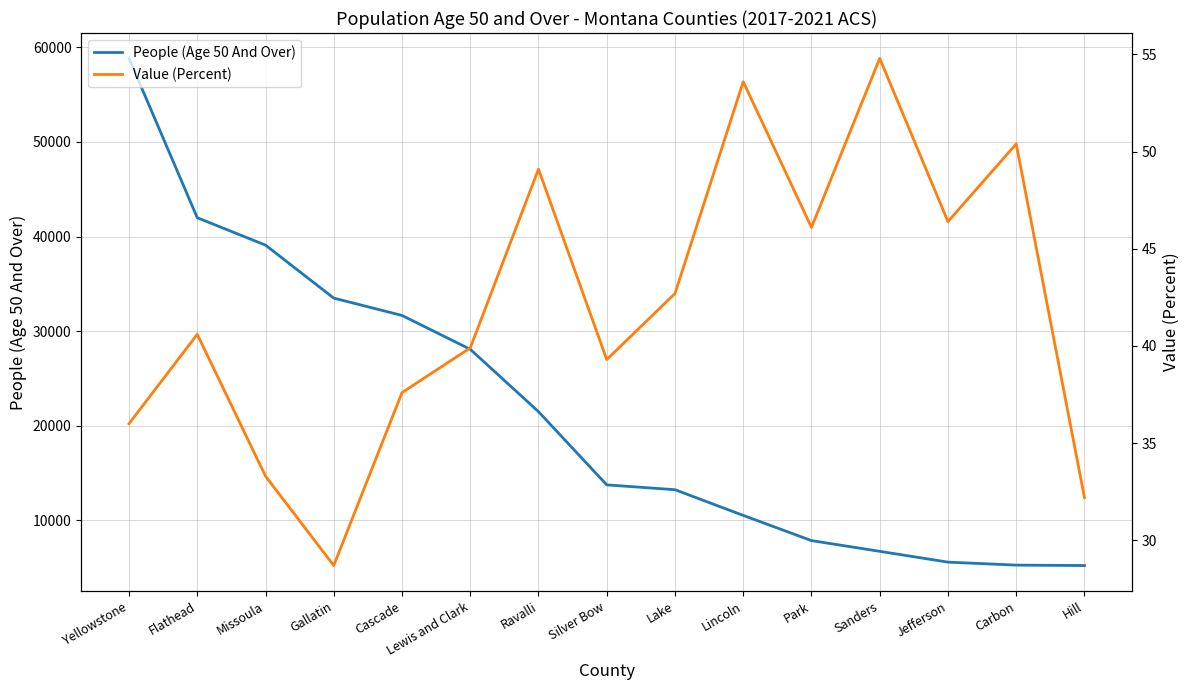

Is it true that Value (Percent) equals 42.7 at Lake?

True